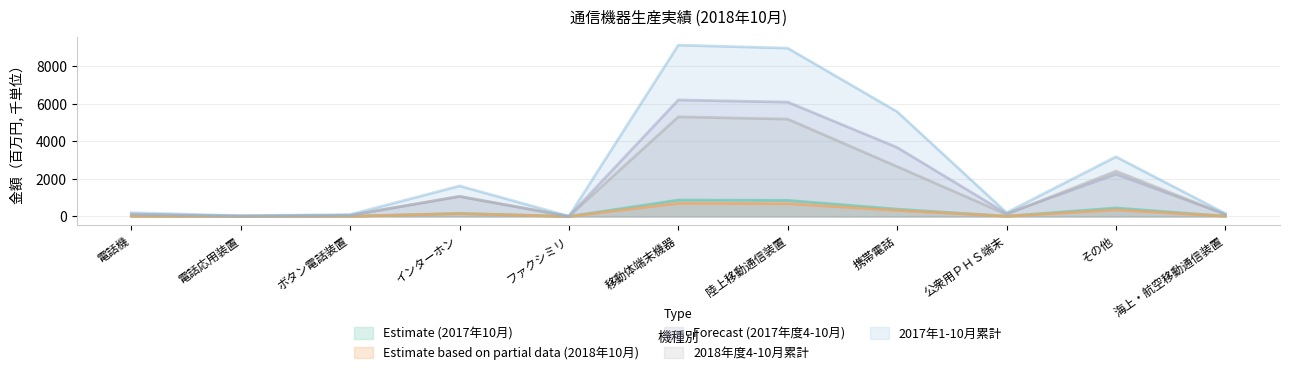

What is the highest value of the Estimate (2017年10月) series?

874.6